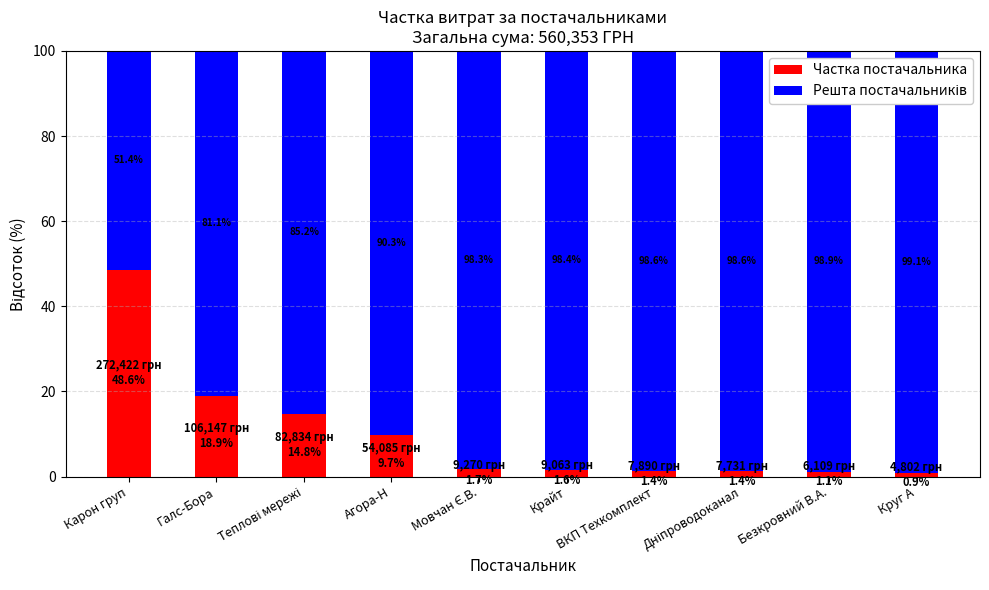

The value of Частка постачальника at Агора-Н is 3.0. True or false?

False